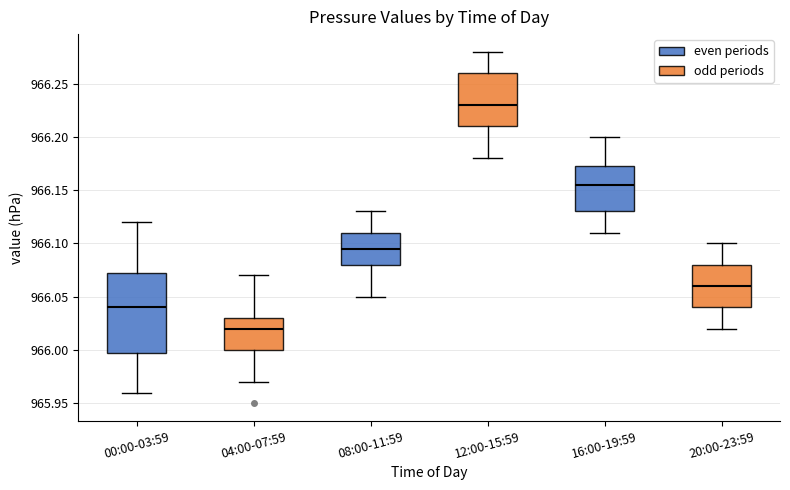

Which box has the highest median line?

12:00-15:59